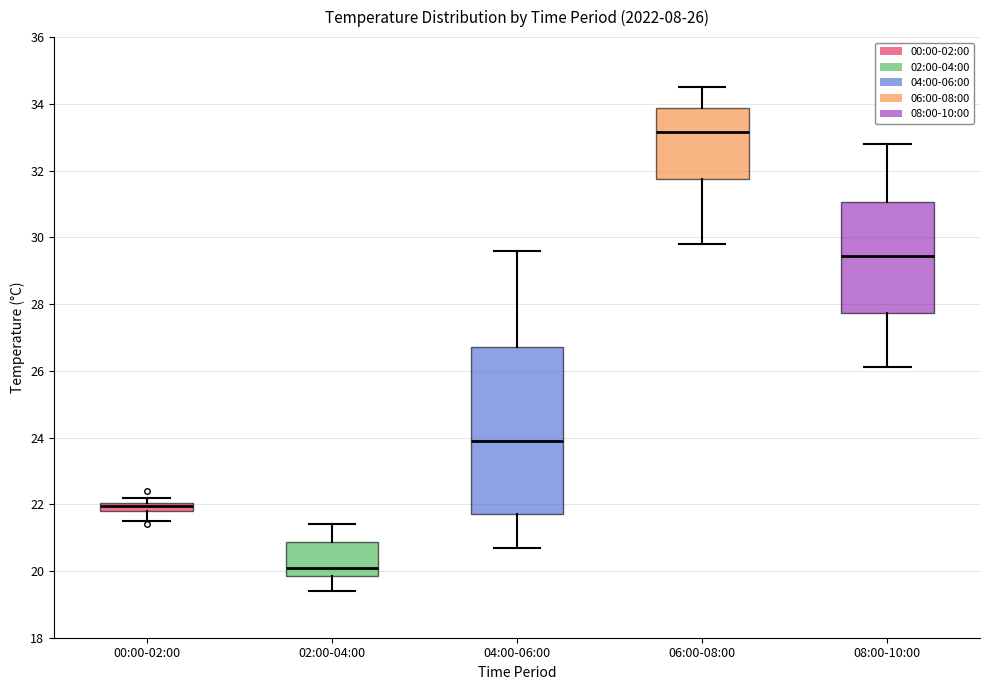

Which box is the tallest, from its lower edge to its upper edge?

04:00-06:00